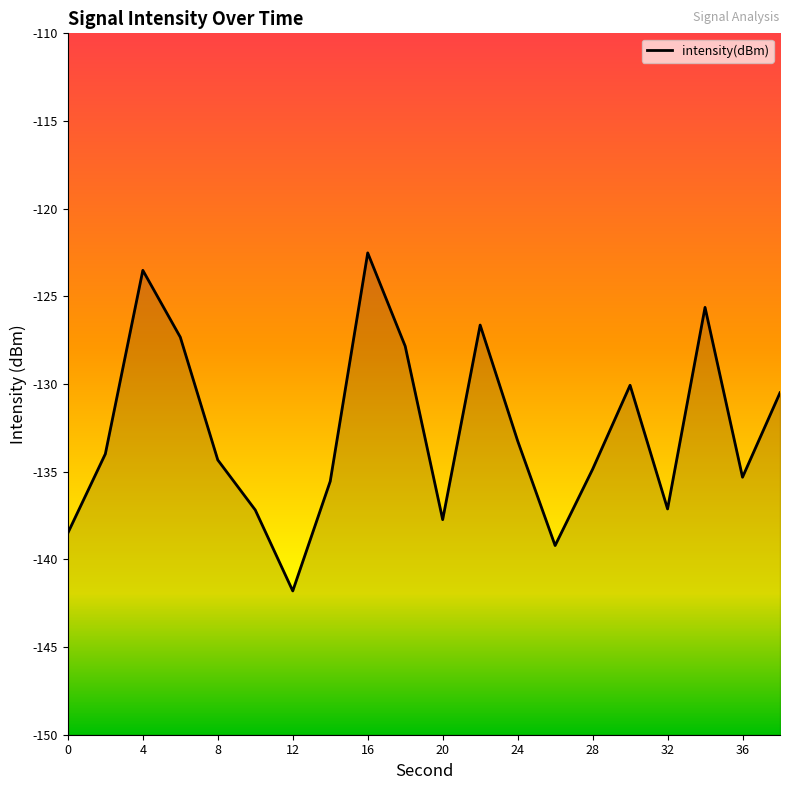

Reading right to left, extract all data points from this chart.

38=-130.5	36=-135.3	34=-125.6	32=-137.1	30=-130.1	28=-134.9	26=-139.2	24=-133.2	22=-126.6	20=-137.7	18=-127.8	16=-122.5	14=-135.5	12=-141.8	10=-137.2	8=-134.3	6=-127.3	4=-123.5	2=-134.0	0=-138.5